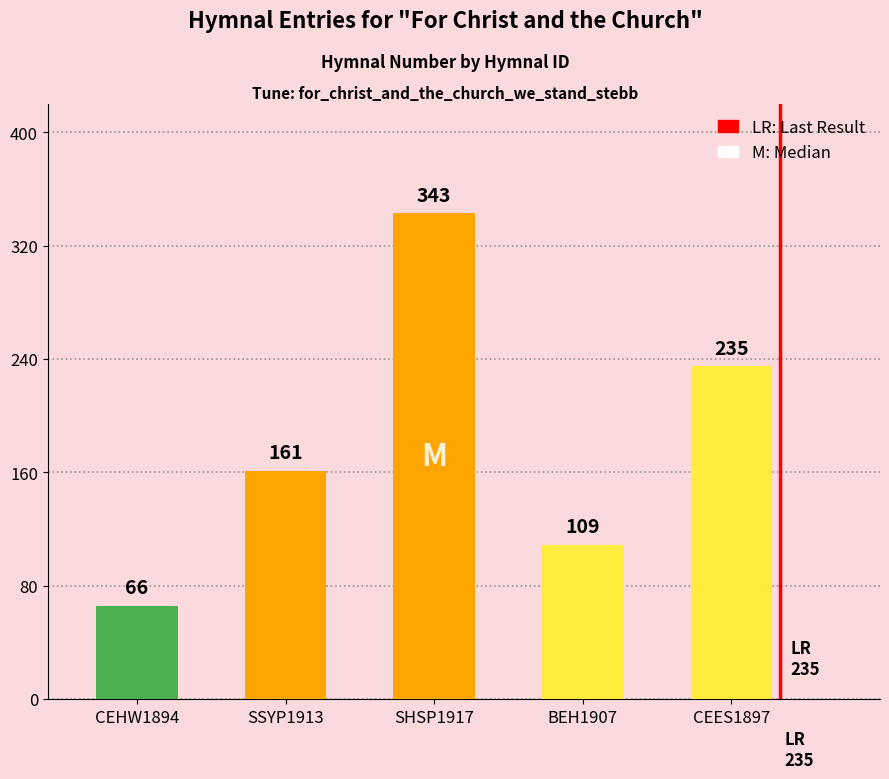

What is the minimum value shown in the chart?

66